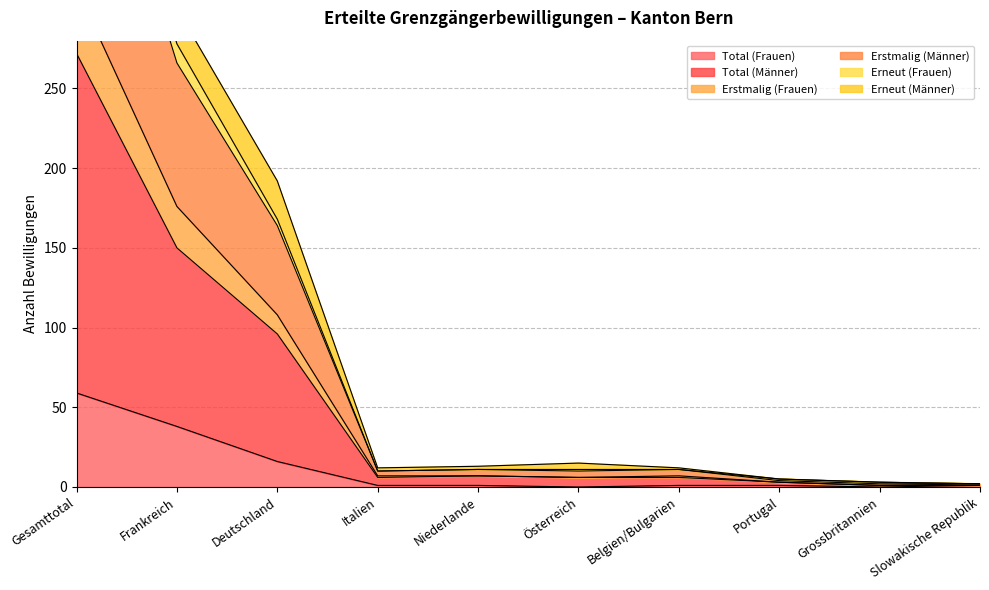

At which label does Erneut (Männer) reach its minimum?

Grossbritannien